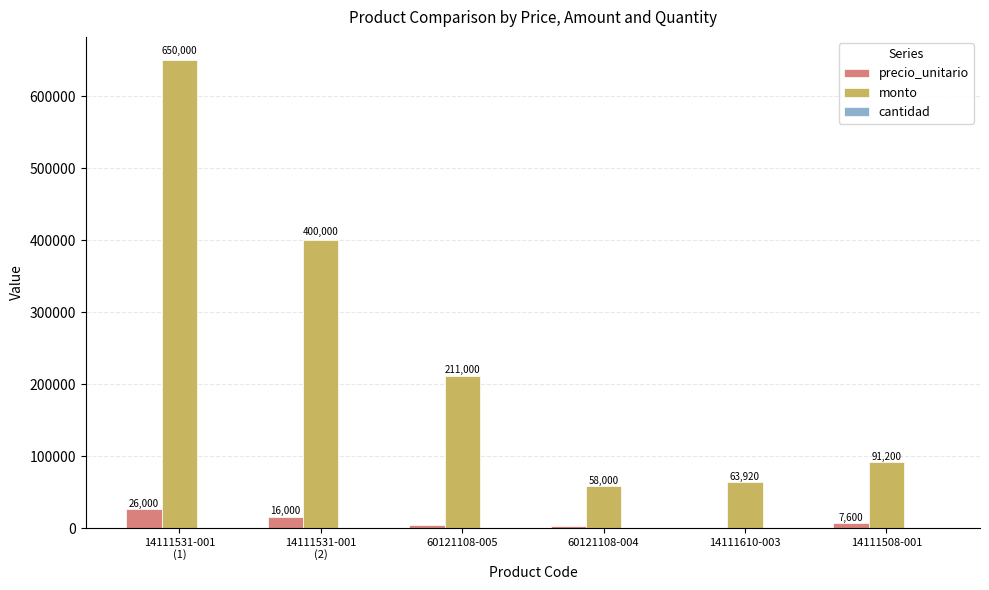

Which series changed the most between 60121108-004 and 14111508-001?

monto